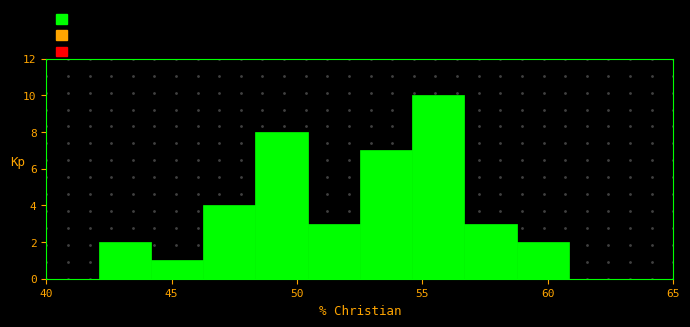

Reading left to right, list every bar in this chart as the range it spans on the x-axis followed by its height. Neither the bar edges nor the heights are printed on the chart, so give them approximately, as read against the axes.

40.0 to 42.0: 0
42.0 to 44.0: 2
44.0 to 46.5: 1
46.5 to 48.5: 4
48.5 to 50.5: 8
50.5 to 52.5: 3
52.5 to 54.5: 7
54.5 to 56.5: 10
56.5 to 59.0: 3
59.0 to 61.0: 2
61.0 to 63.0: 0
63.0 to 65.0: 0